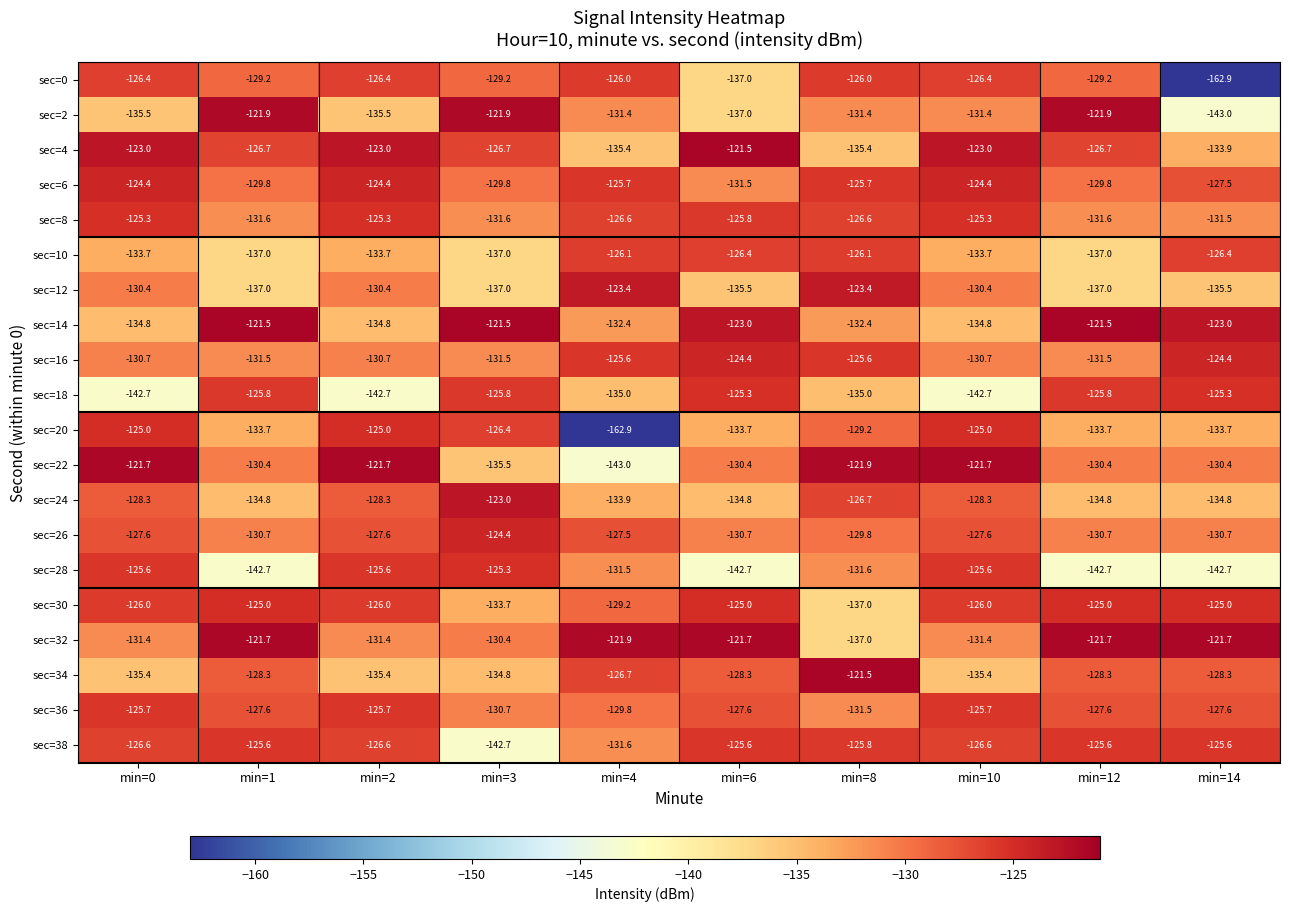

What is the lowest value of the sec=2 series?

-143.0